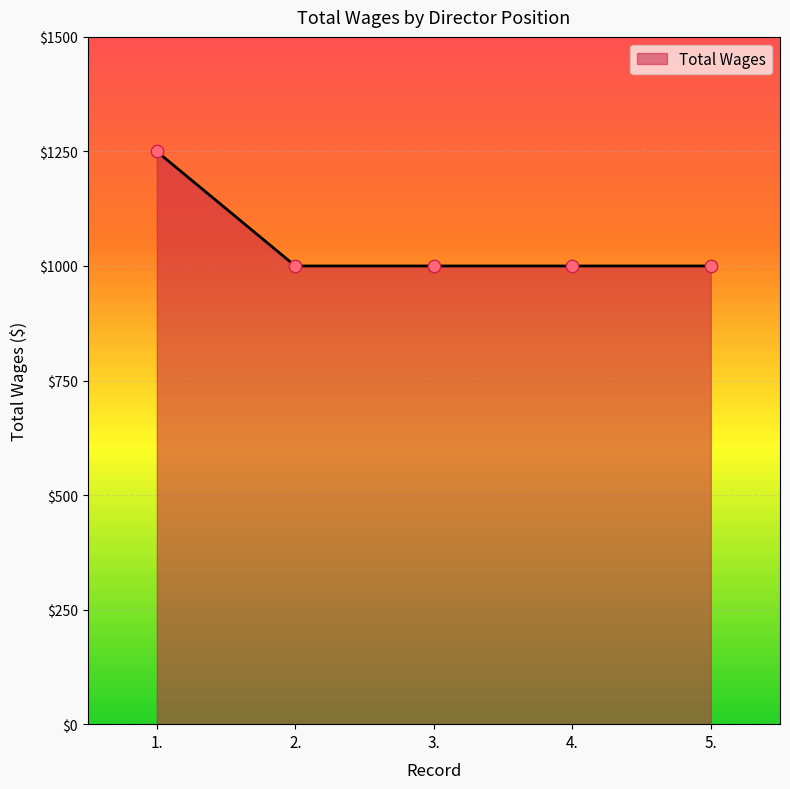

What is the sum of all values?

5250